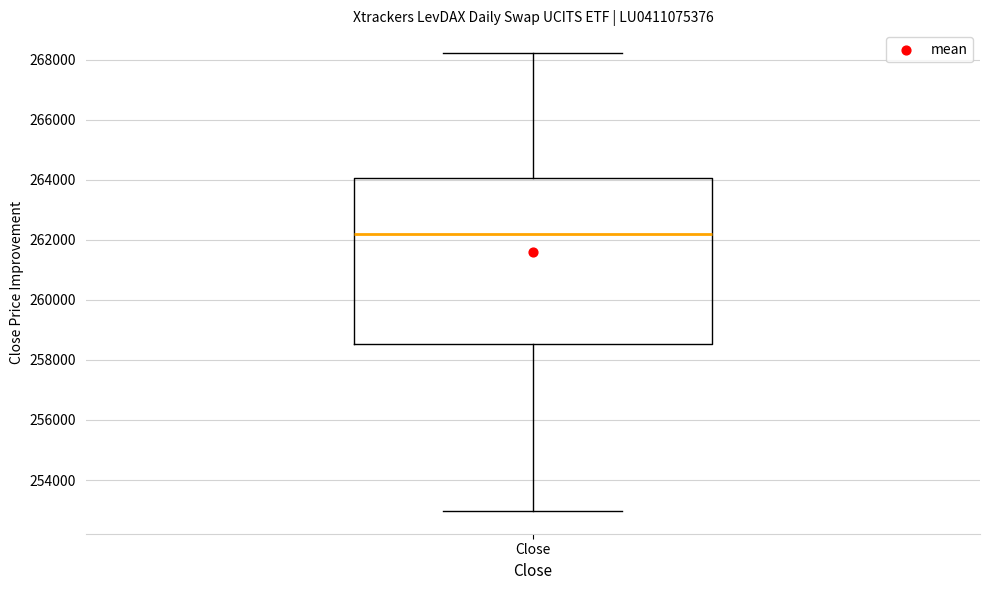

Where is the lower edge of the box for Close on the y-axis? The values are not printed on the chart, so give them approximately, as read against the axis.

258600